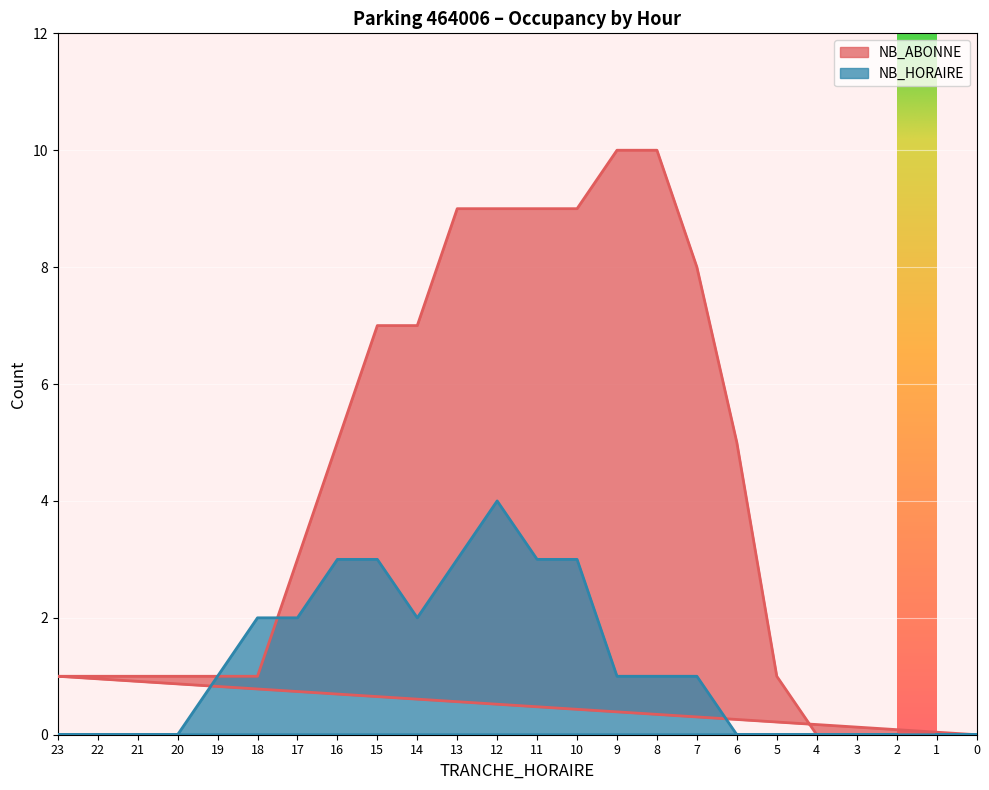

The value of NB_HORAIRE at 15 is 3. True or false?

True